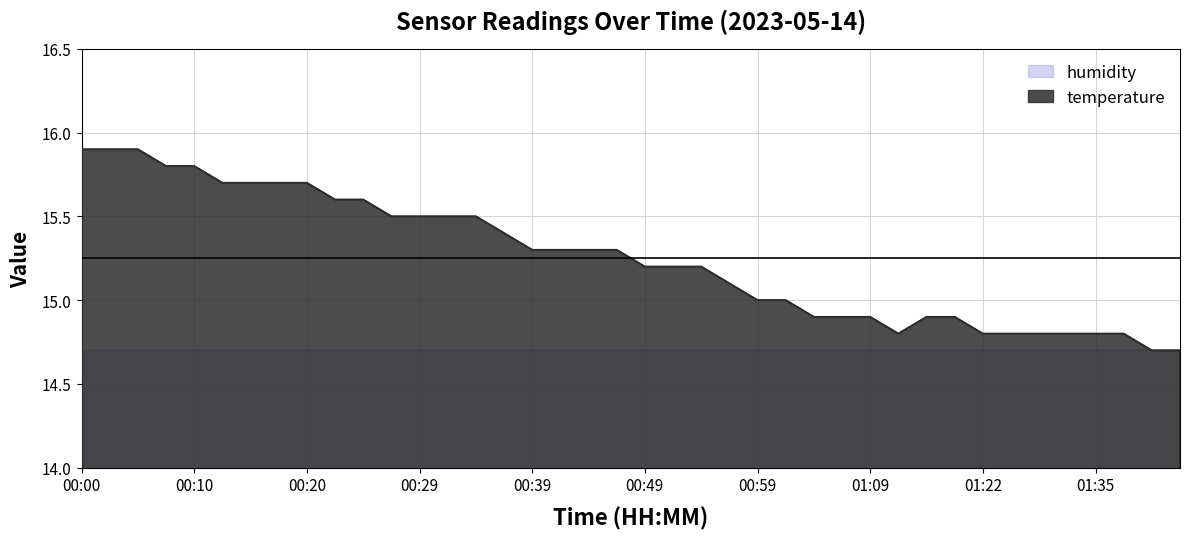

Reading left to right, extract all data points from this chart.

15.9	15.9	15.9	15.8	15.8	15.7	15.7	15.7	15.7	15.6	15.6	15.5	15.5	15.5	15.5	15.4	15.3	15.3	15.3	15.3	15.2	15.2	15.2	15.1	15.0	15.0	14.9	14.9	14.9	14.8	14.9	14.9	14.8	14.8	14.8	14.8	14.8	14.8	14.7	14.7